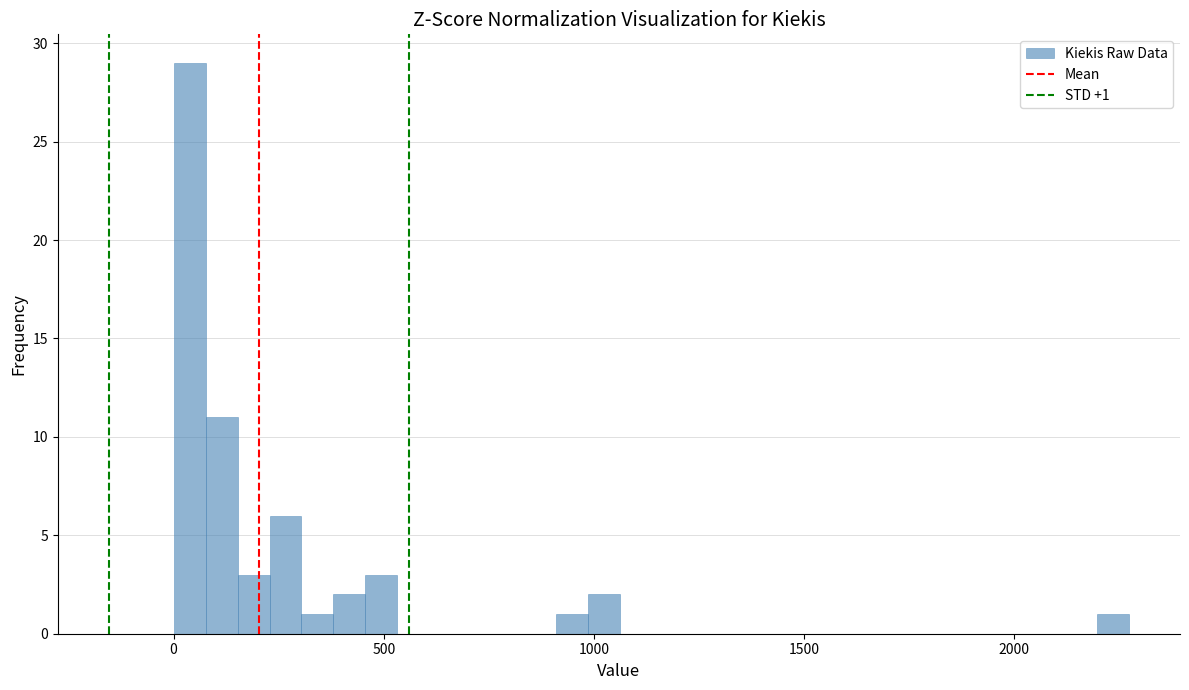

Around what value on the x-axis is the tallest bar? Give the approximate position of its centre, as read against the axis.

50